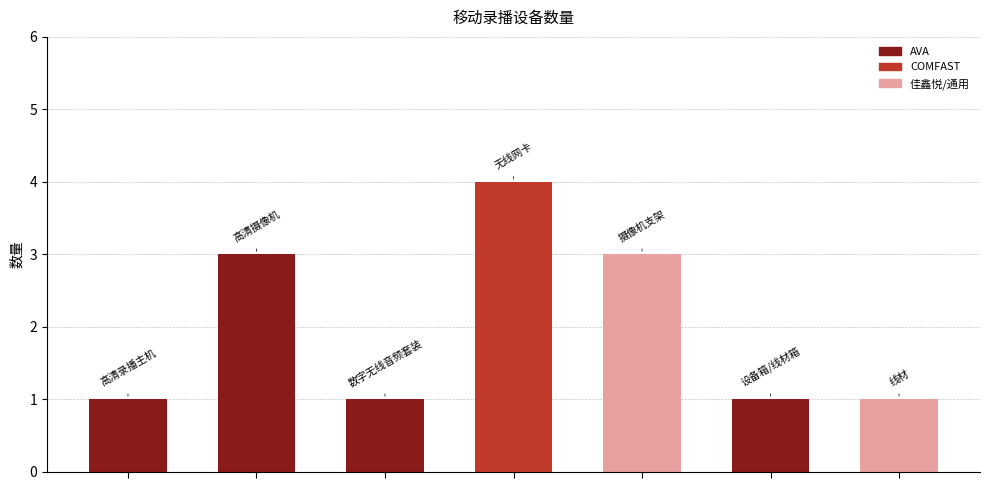

What is the average value?

2